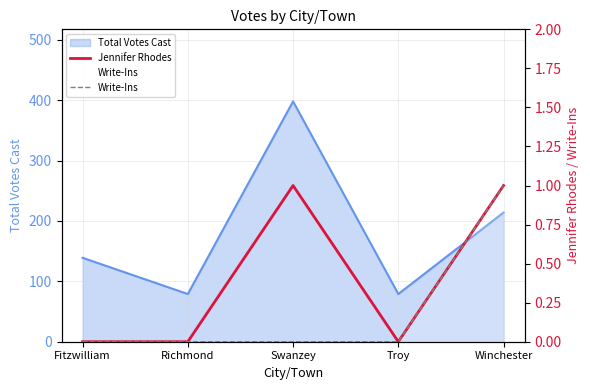

True or false: Jennifer Rhodes and Write-Ins intersect in this chart.

False